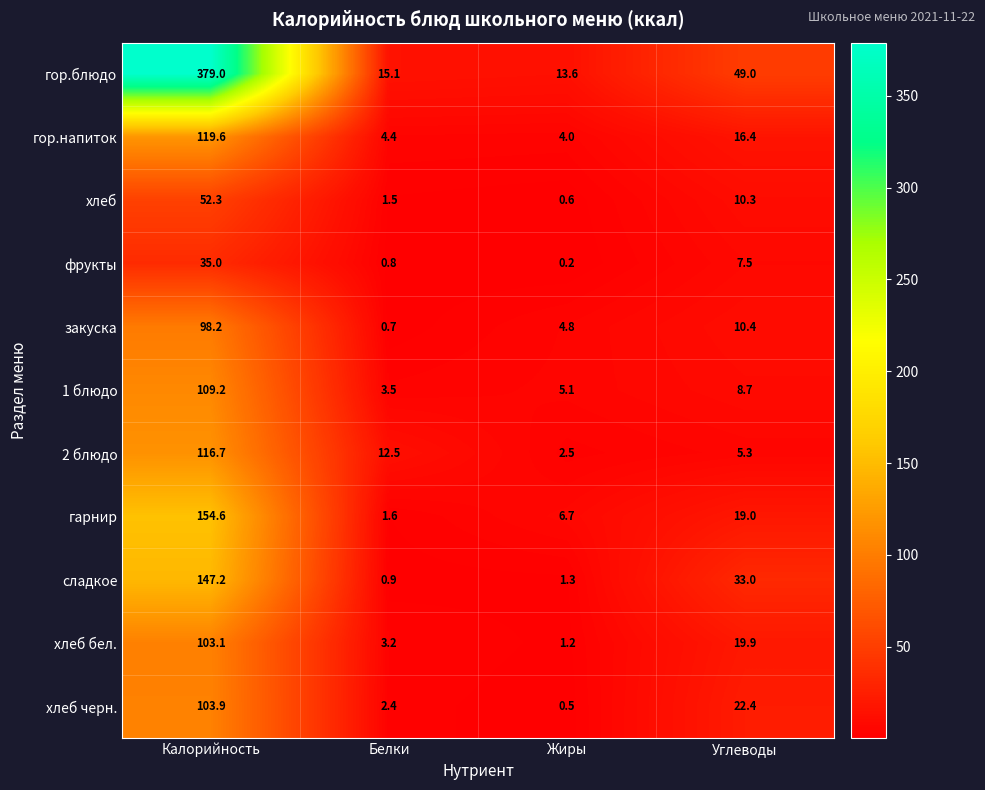

Which series has the widest spread of values?

гор.блюдо